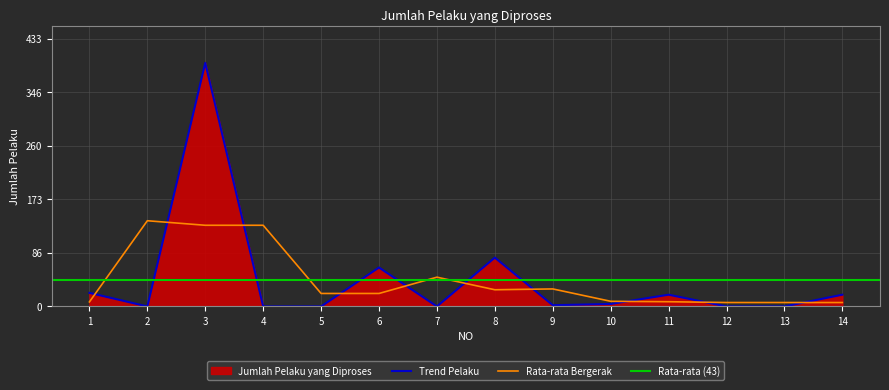

What value does the data have at 6, to the nearest 5?

65